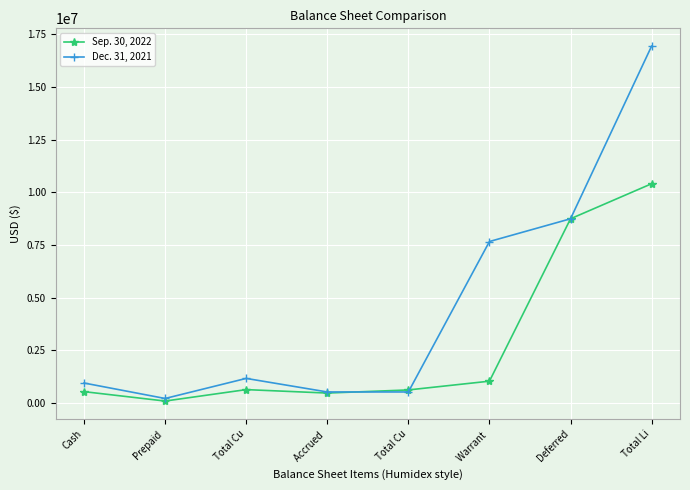

Where is the first local minimum for Sep. 30, 2022?

Prepaid 